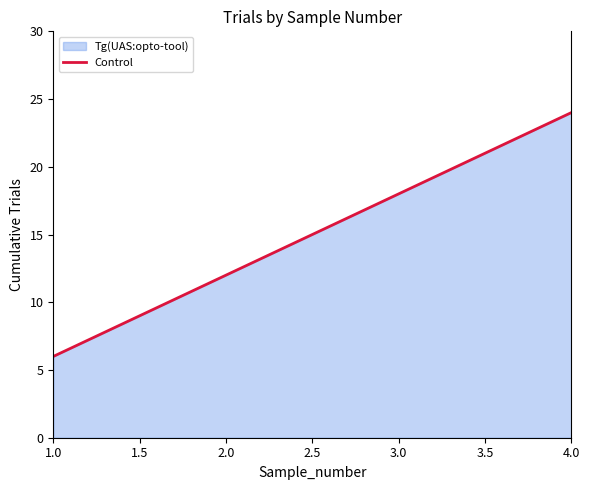

Read the value at 2.0, to the nearest 10.

10